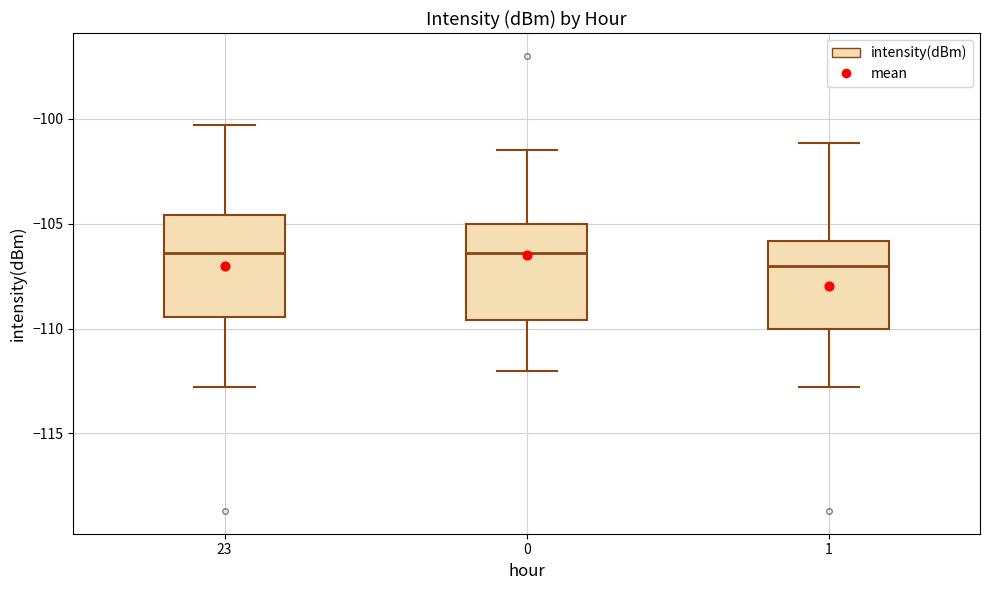

Reading left to right, read every box against the y-axis: the position of its median line, the range the box covers, and the ends of its whiskers. The values are not printed on the chart, so give them approximately, as read against the axis.

23: median -106.5, box -109.5 to -104.5, whiskers -113.0 to -100.5
0: median -106.5, box -109.5 to -105.0, whiskers -112.0 to -101.5
1: median -107.0, box -110.0 to -106.0, whiskers -113.0 to -101.0